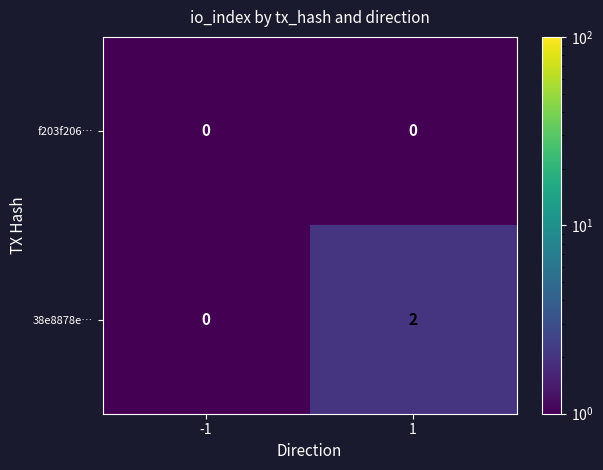

At which category is the sum across all series the highest?

1